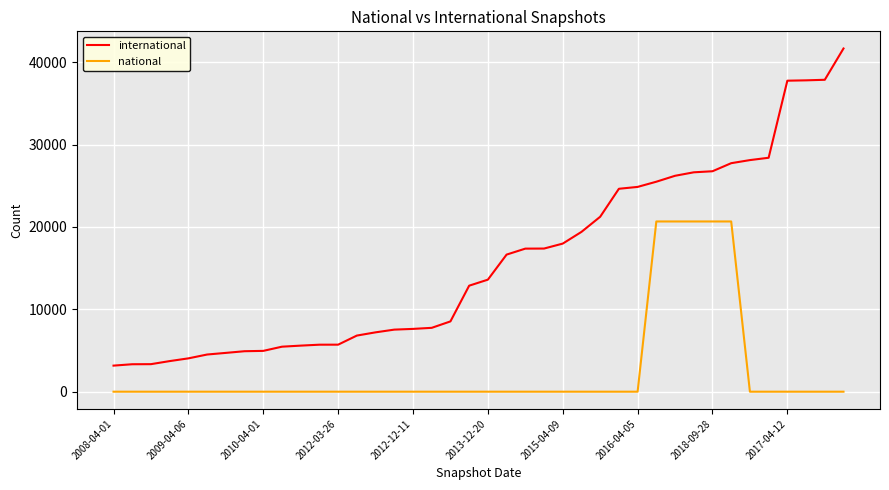

True or false: national and international cross at least once.

False